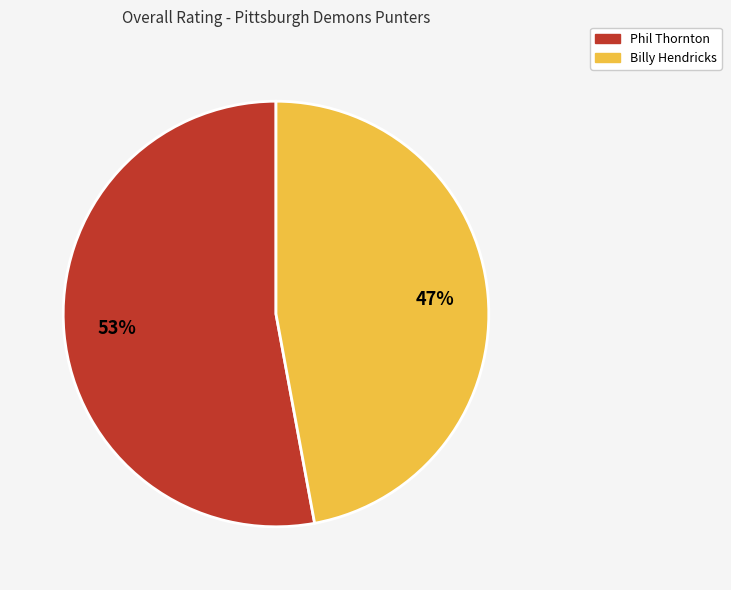

Is the sum of Billy Hendricks and Phil Thornton greater than half?

Yes